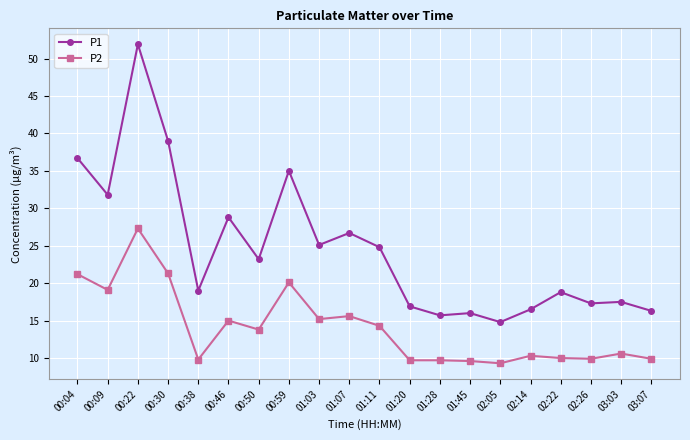

What is the label of the 1st point from the left?

00:04